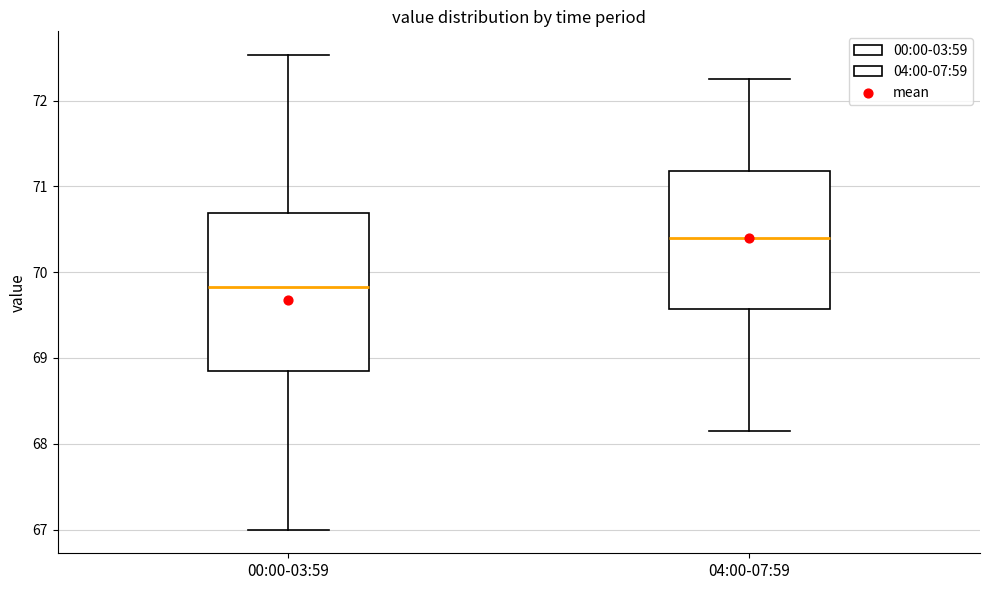

Reading left to right, transcribe this box plot: for each box, give where its median line is, the range the box spans, and where its two whiskers end, as read against the y-axis. The values are not printed on the chart, so give them approximately, as read against the axis.

00:00-03:59: median 69.8, box 68.8 to 70.7, whiskers 67.0 to 72.5
04:00-07:59: median 70.4, box 69.6 to 71.2, whiskers 68.2 to 72.3